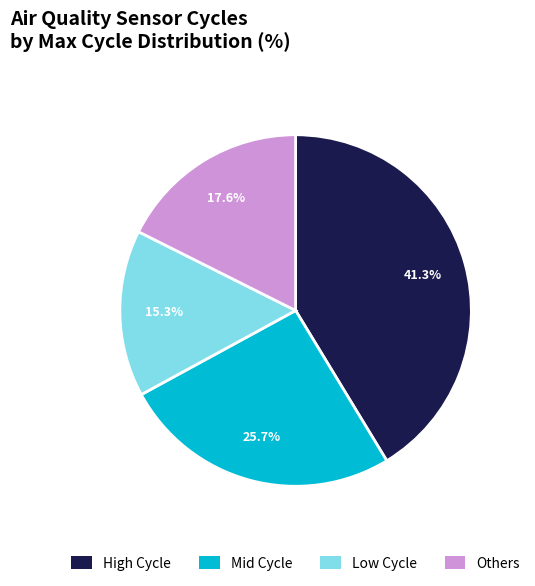

What is the total percentage of Others and Mid Cycle?

43.3%